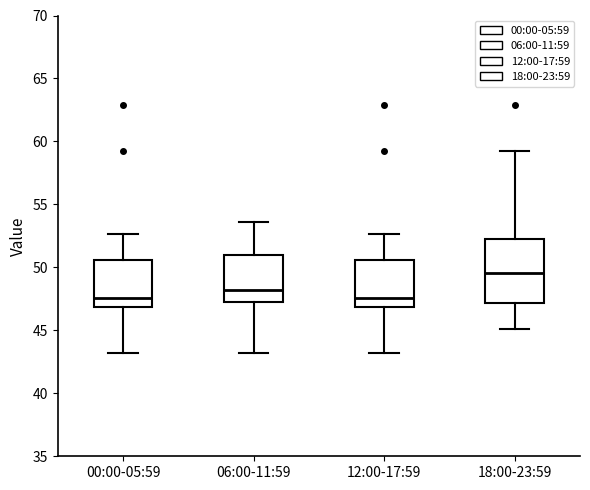

Where does the upper whisker of the box for 00:00-05:59 end on the y-axis? The values are not printed on the chart, so give them approximately, as read against the axis.

52.5